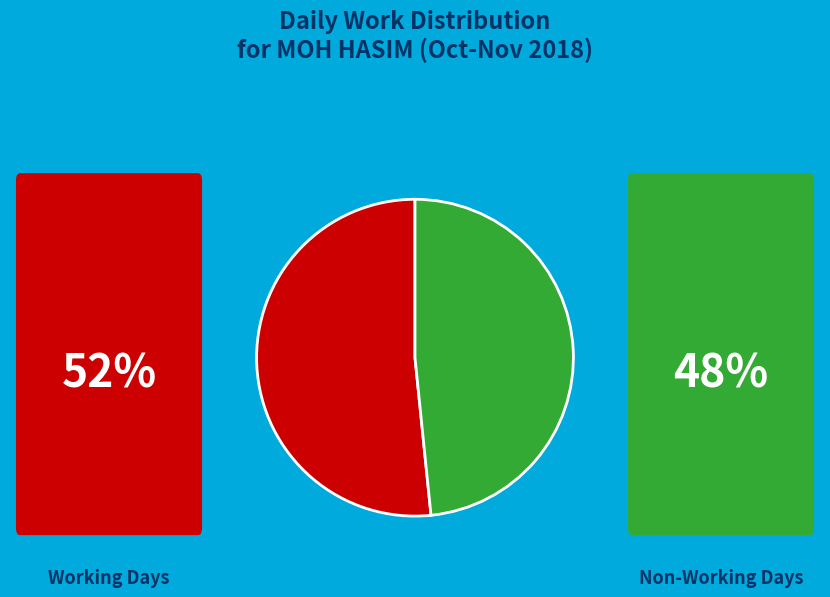

Is there any slice that represents more than half of the pie?

Yes